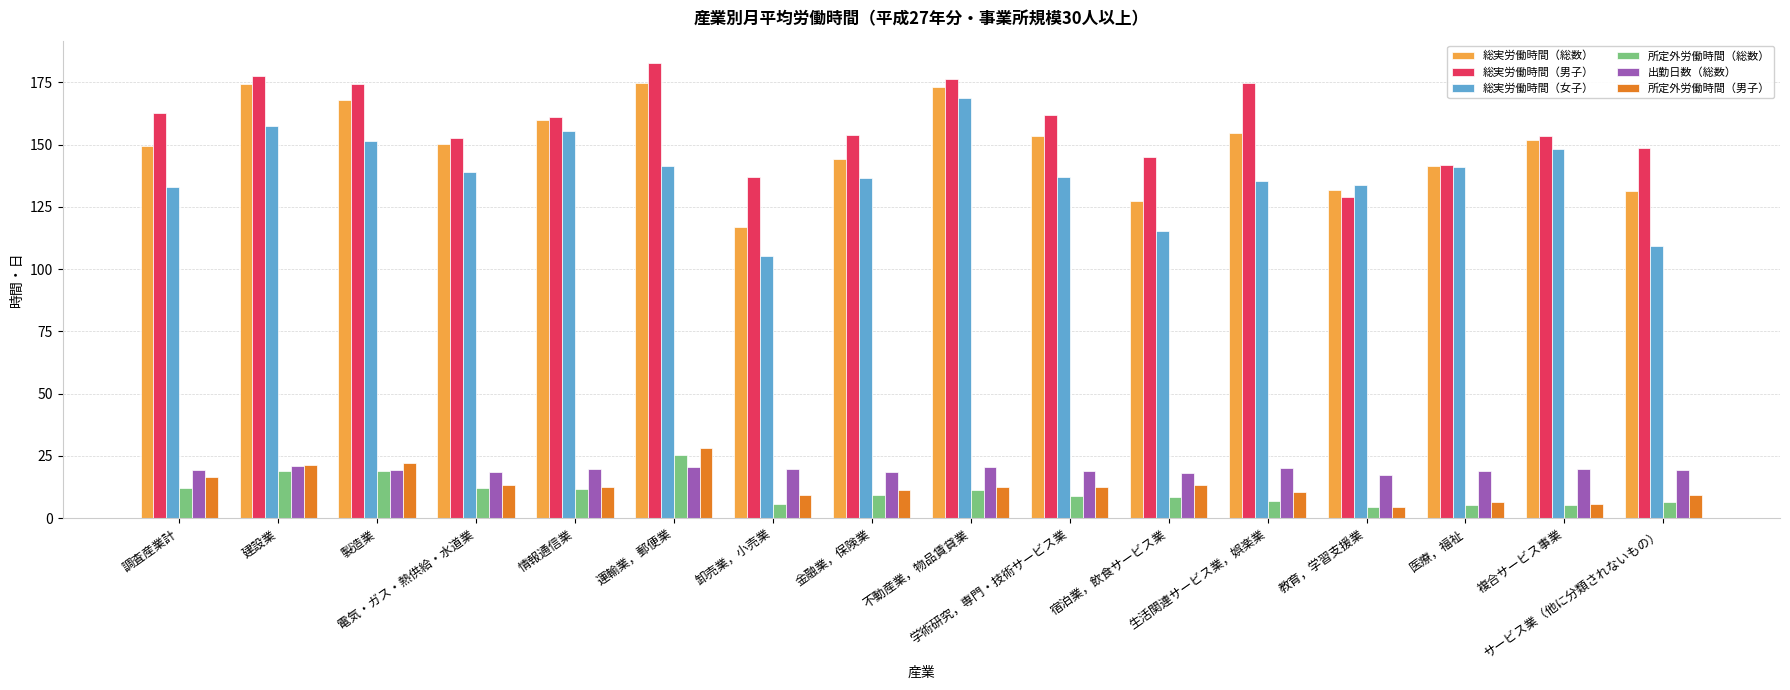

What is the maximum value for 総実労働時間（女子）?

168.8